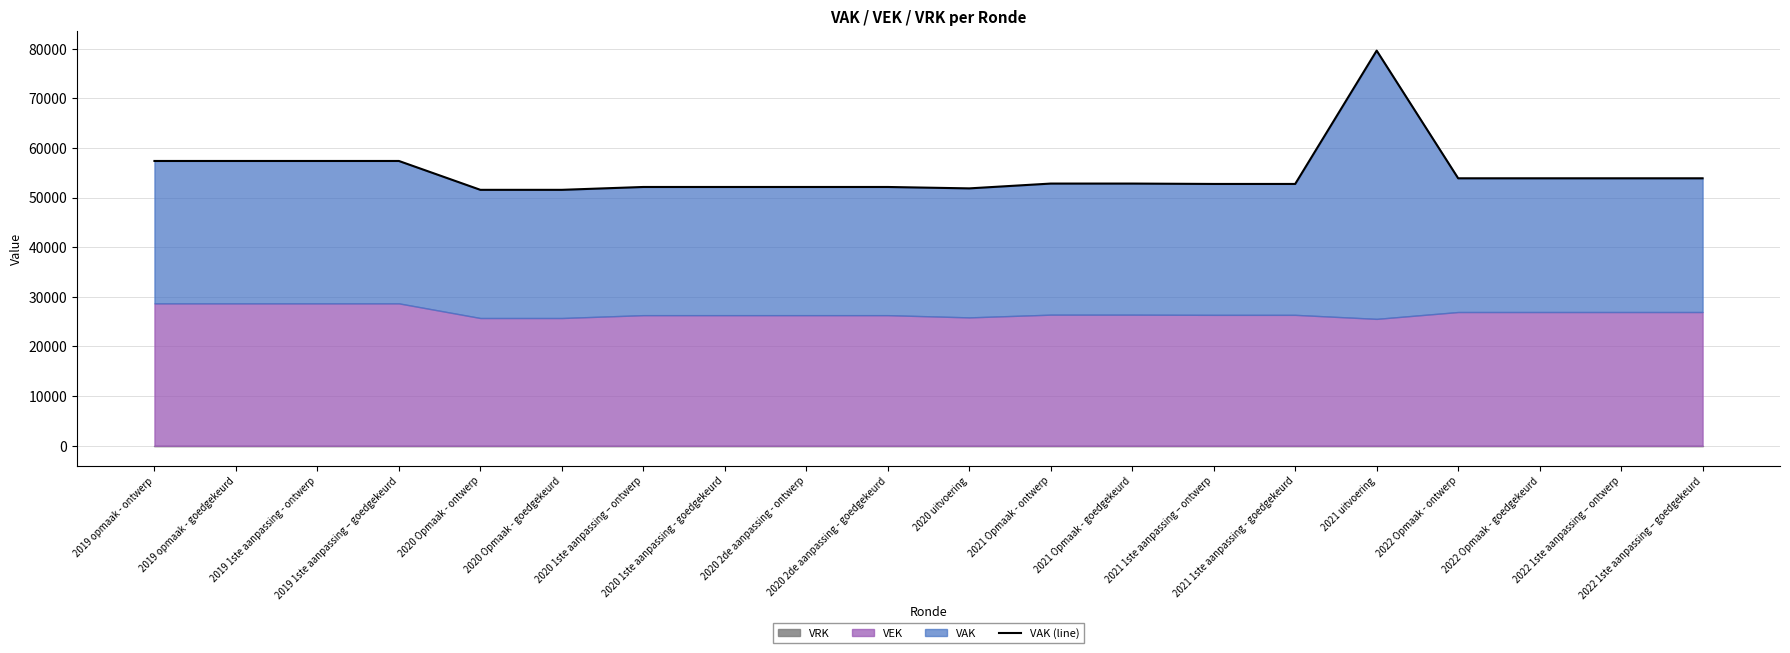

What is the difference between the maximum and minimum values?

28041